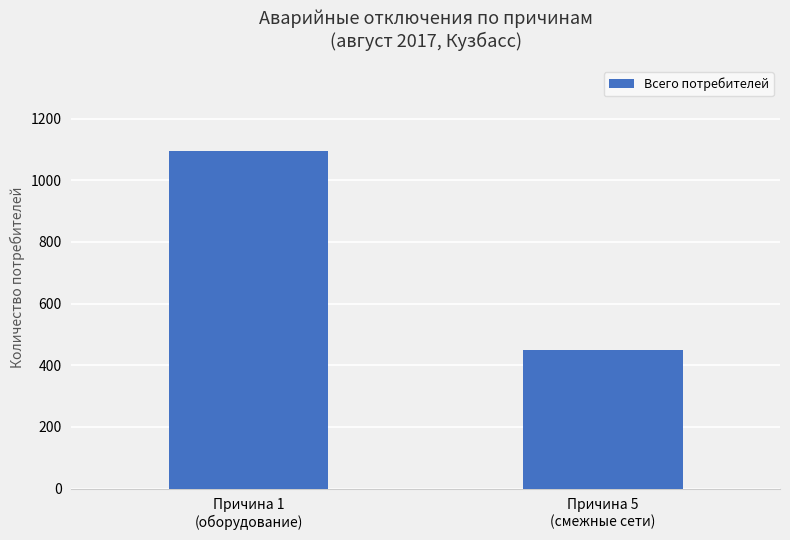

What is the sum of the values at Причина 5
(смежные сети) and Причина 1
(оборудование)?

1547